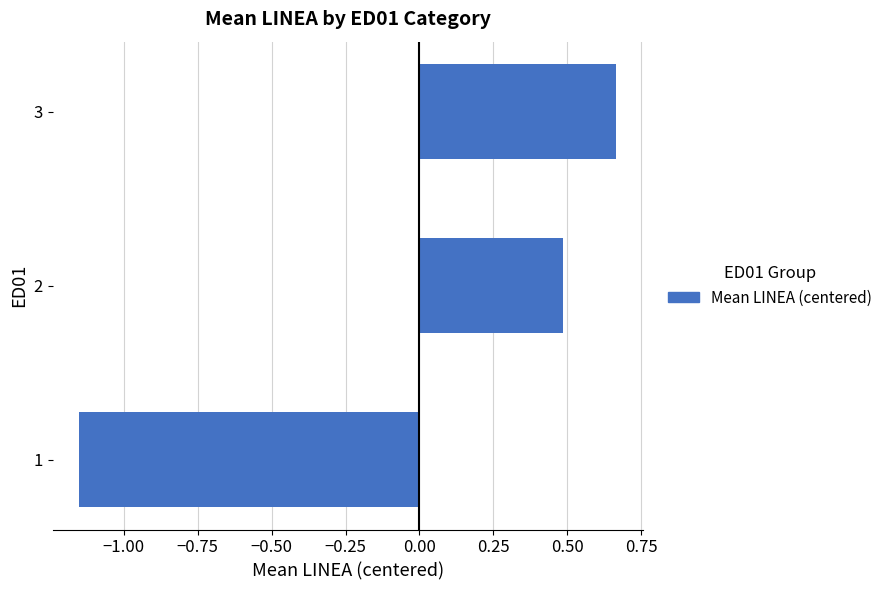

The value at 1 is -0.8. True or false?

False